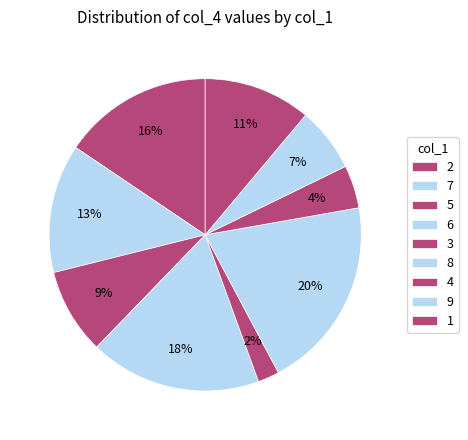

How many slices are in this pie chart?

9